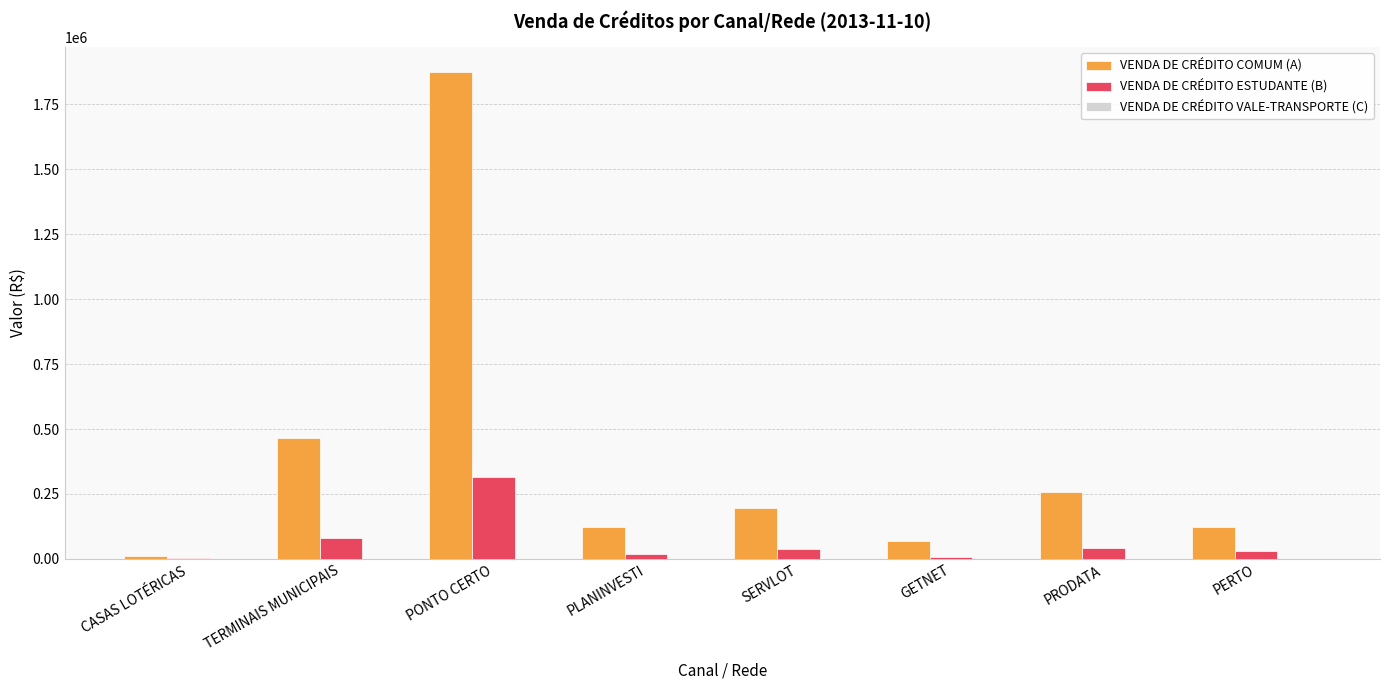

What is the total value across all series at PONTO CERTO?

2192459.2